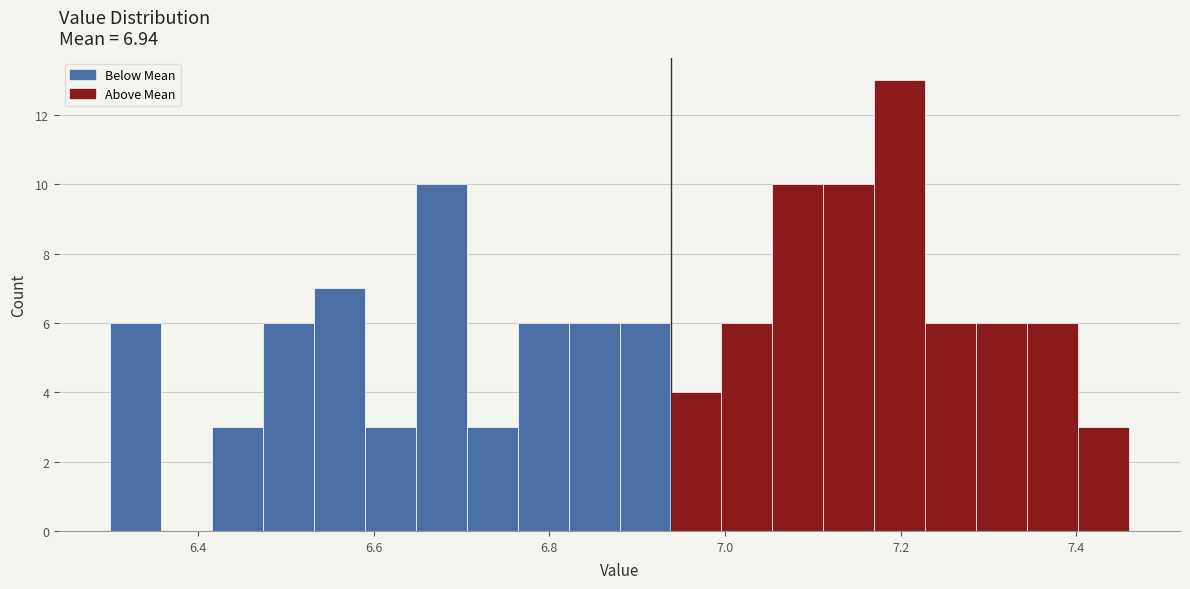

Around what value on the x-axis is the tallest bar? Give the approximate position of its centre, as read against the axis.

7.20